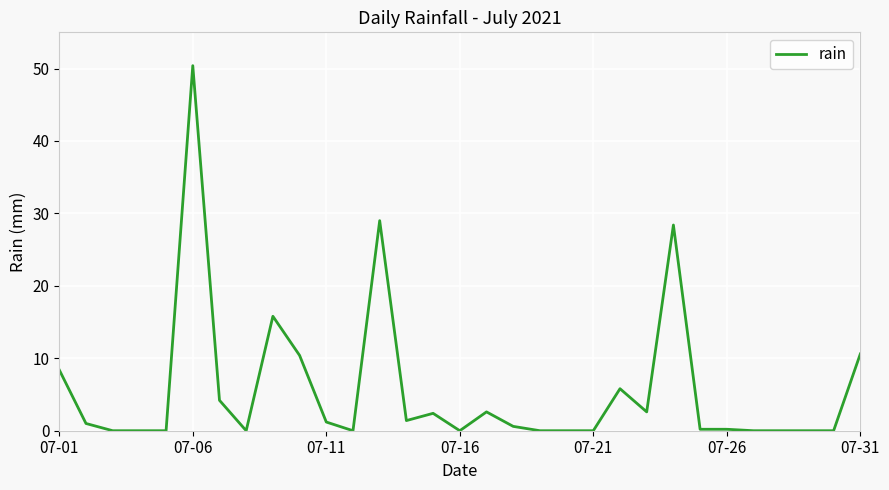

What is the greatest value displayed?

50.4